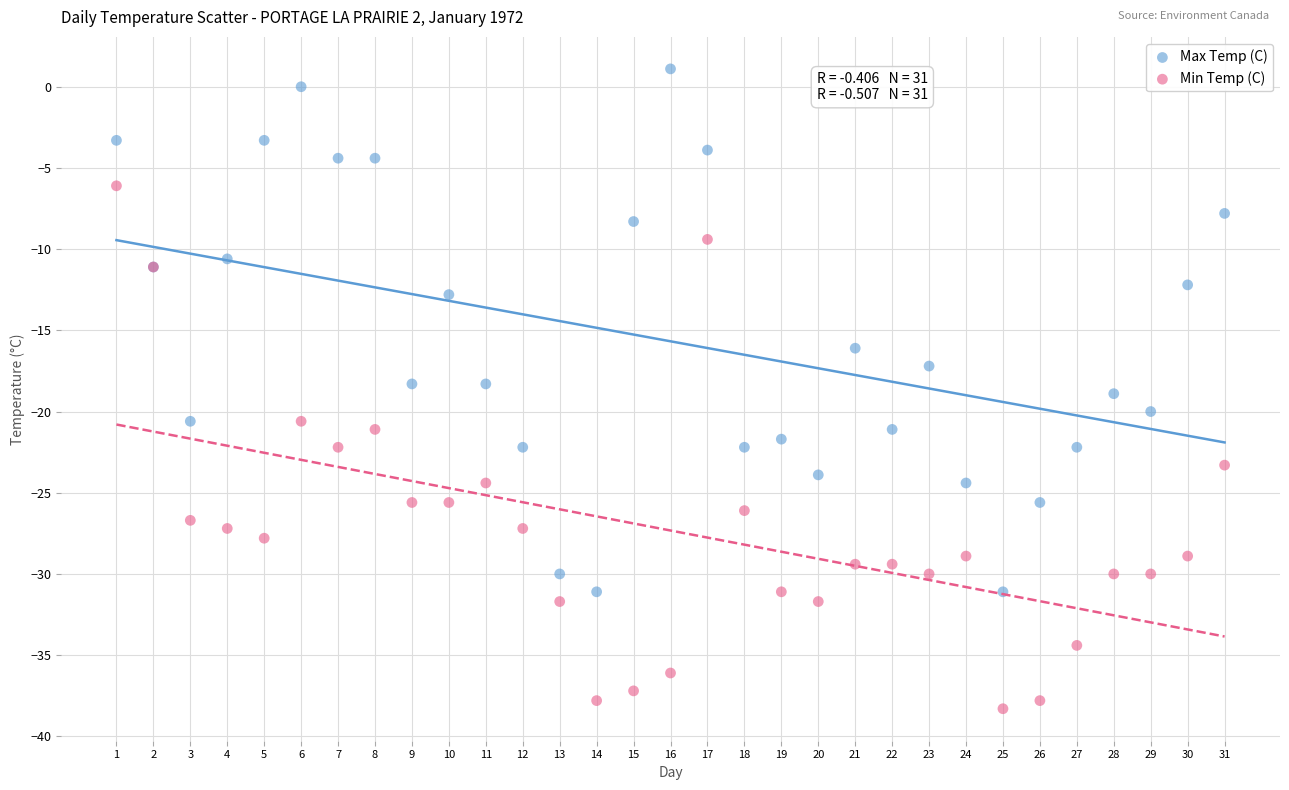

Which series reaches the maximum Y coordinate?

Max Temp (C)